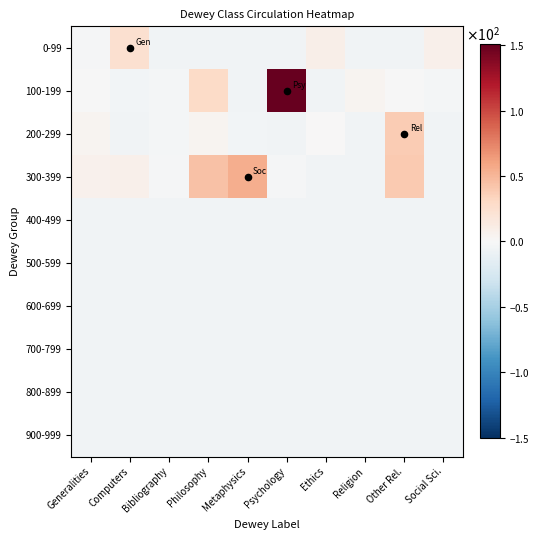

At how many categories does at least one series exceed 19?

5